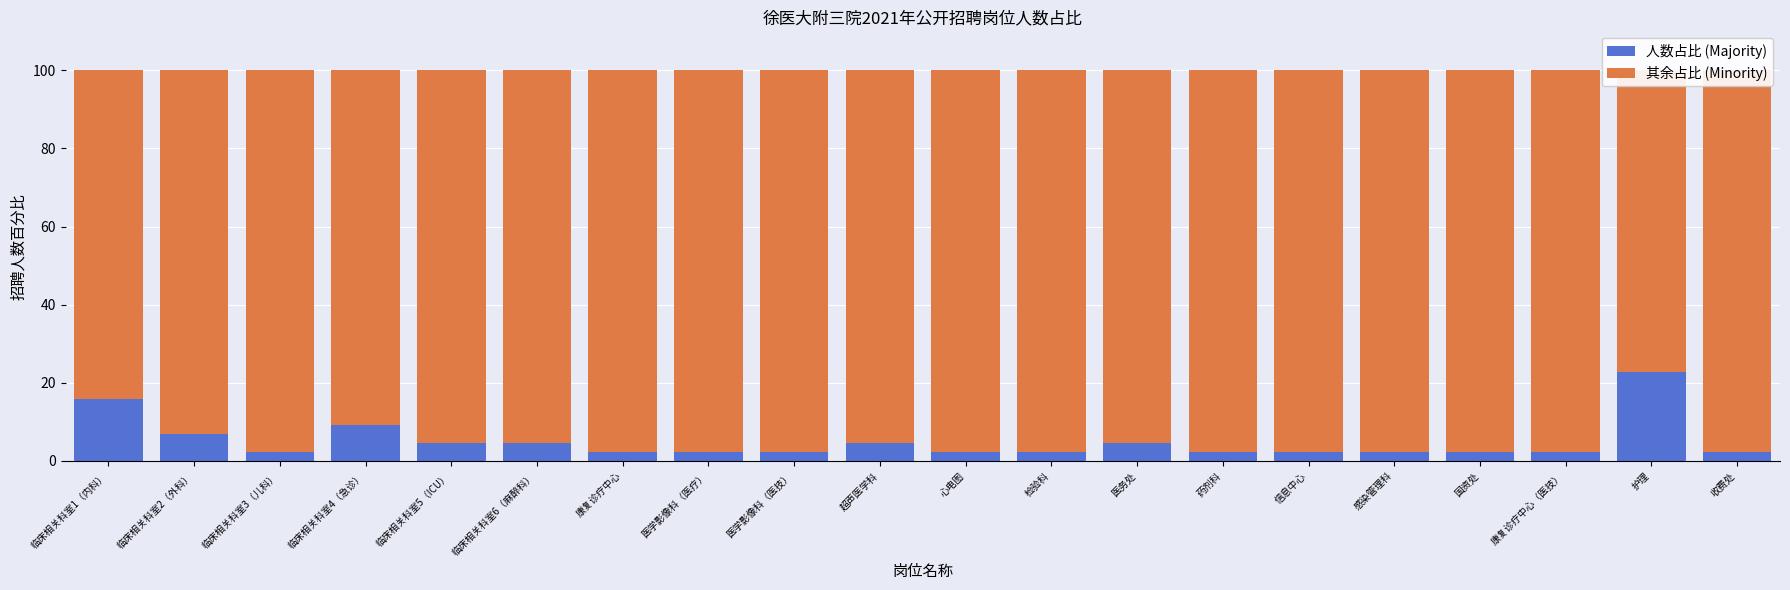

Between 医学影像科（医疗） and 心电图, which series saw the biggest shift?

人数占比 (Majority)